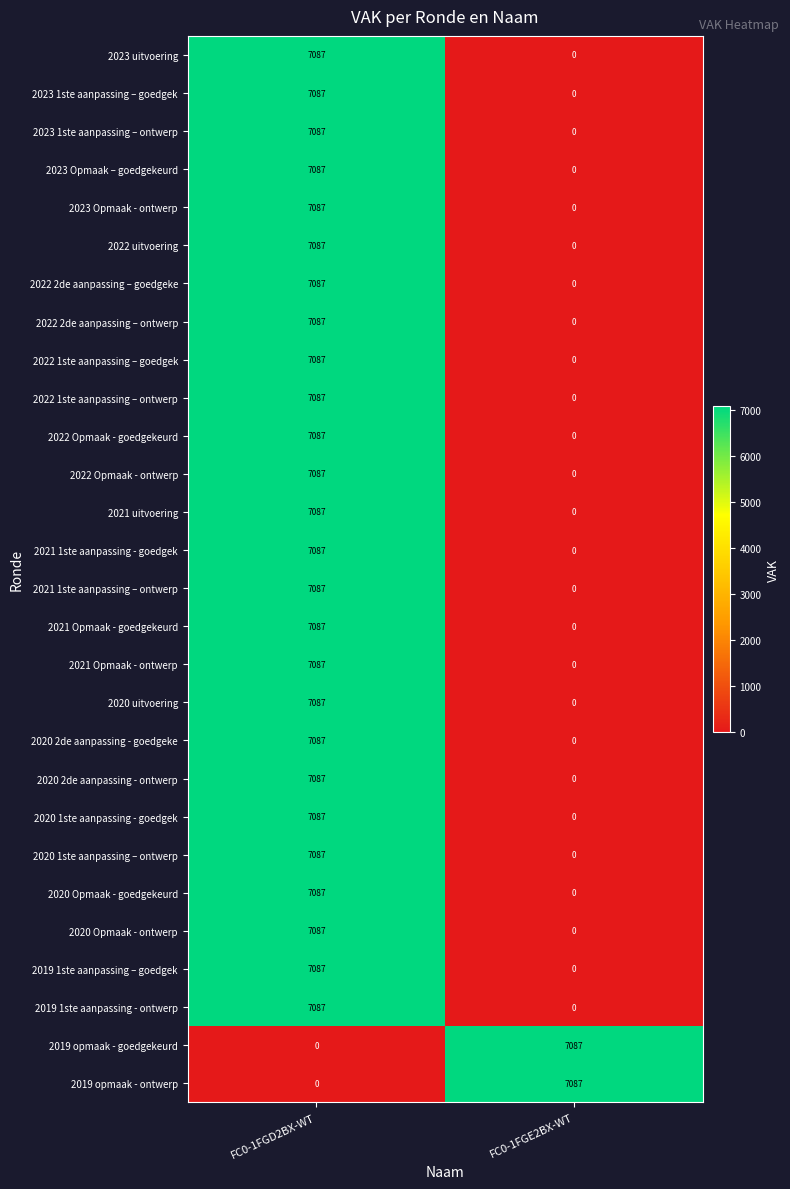

Is the value of 2020 1ste aanpassing – ontwerp at FC0-1FGE2BX-WT greater than the value of 2021 1ste aanpassing – ontwerp at FC0-1FGD2BX-WT?

No